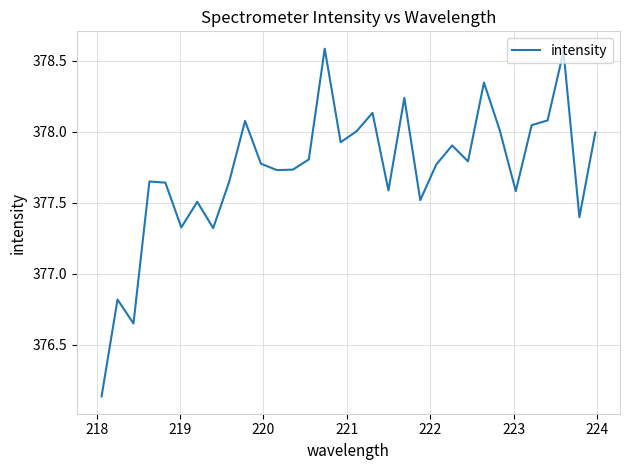

What is the difference between the maximum and minimum values?

2.4